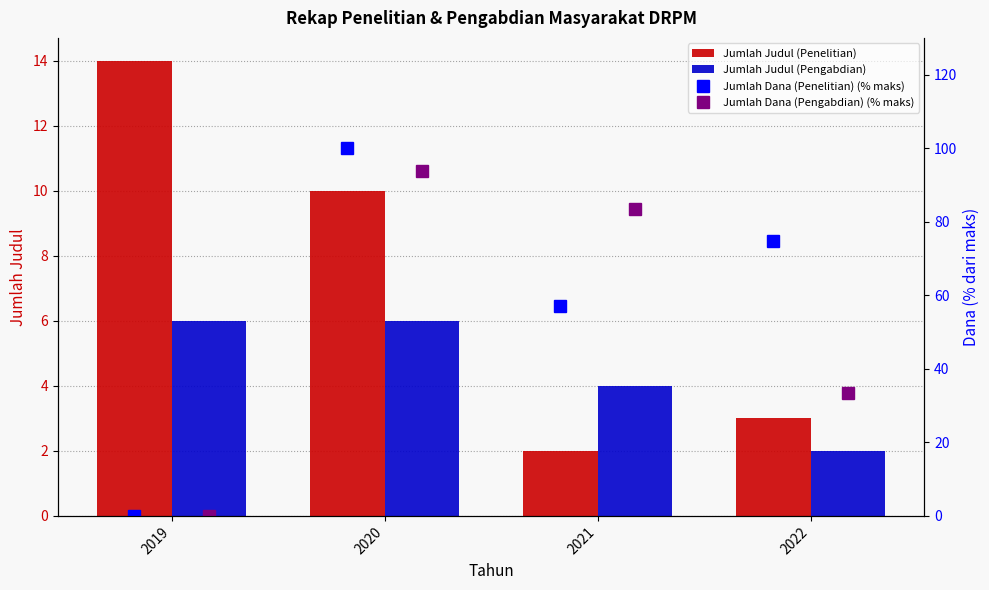

At which label is Jumlah Judul (Penelitian) closest to 8?

2020